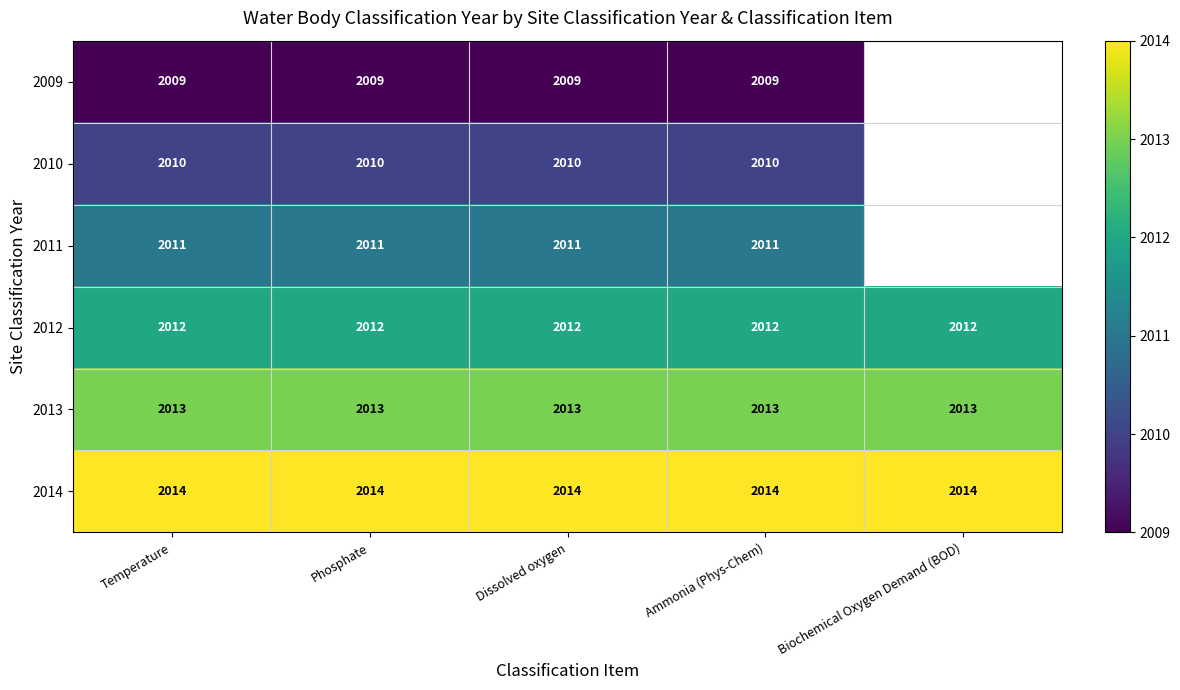

The 2010 series shows 2010 at Temperature. True or false?

True